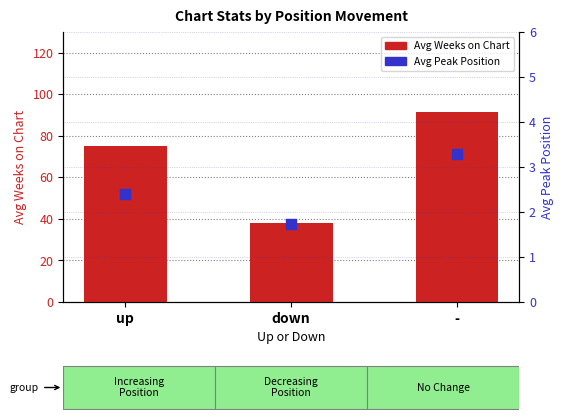

Which series contains the highest Y value?

Avg Weeks on Chart